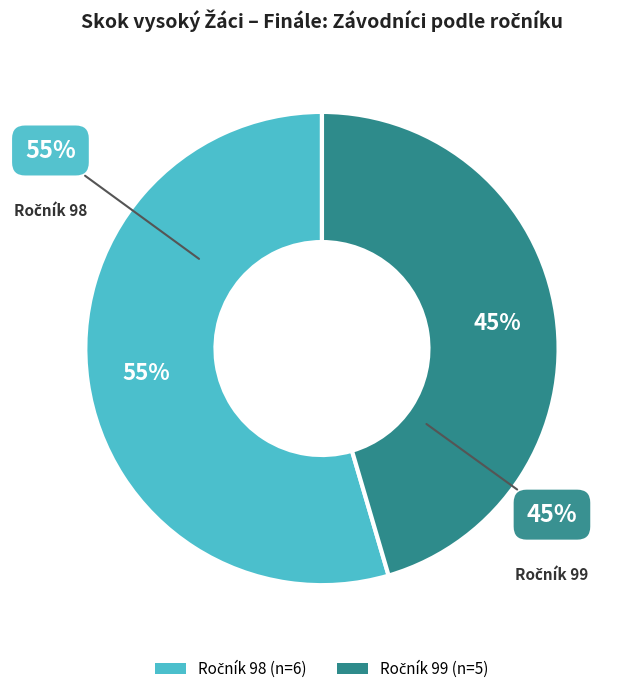

What is the change in value from Ročník 98 to Ročník 99?

-1